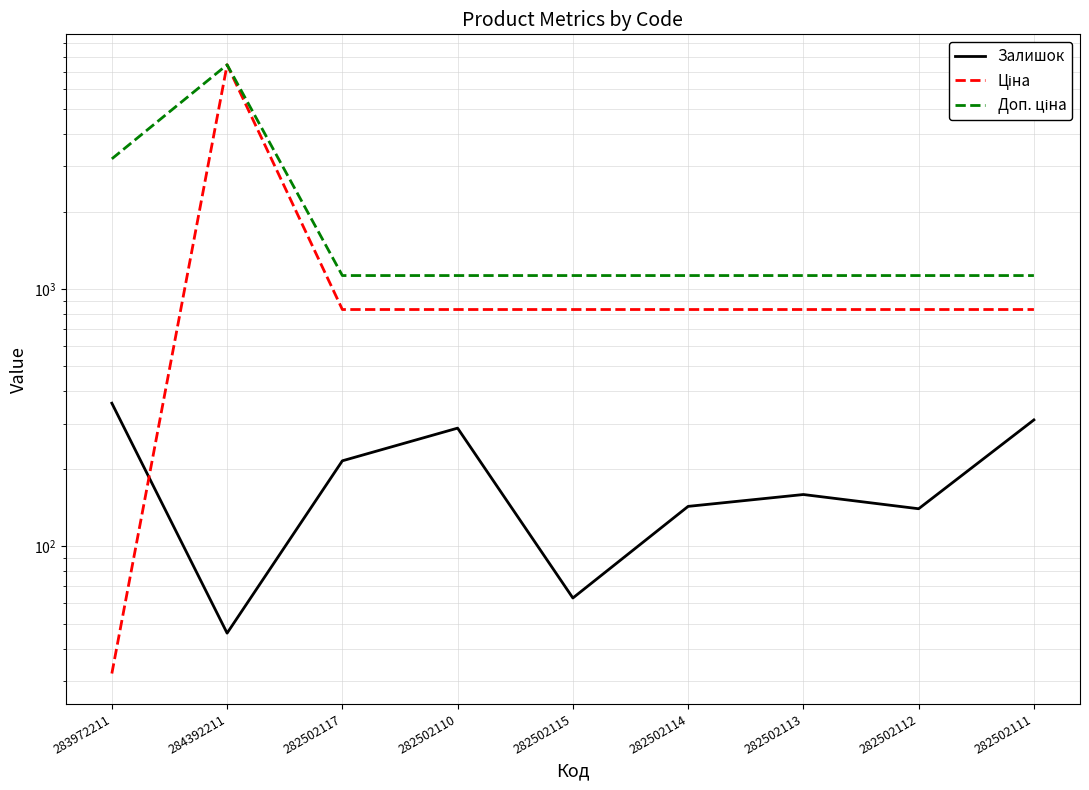

Which series has the largest range (max minus min)?

Ціна